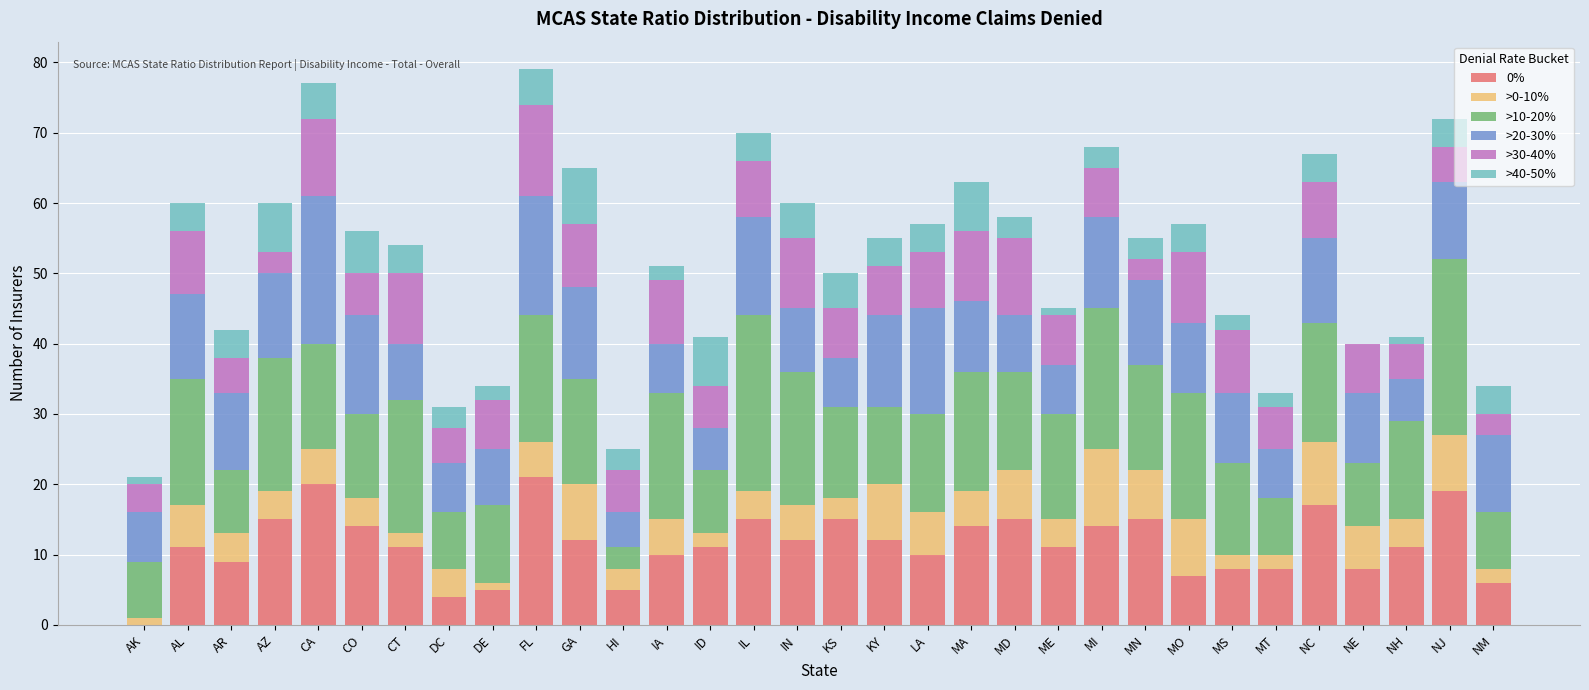

What is the label of the 32nd bar from the right?

AK